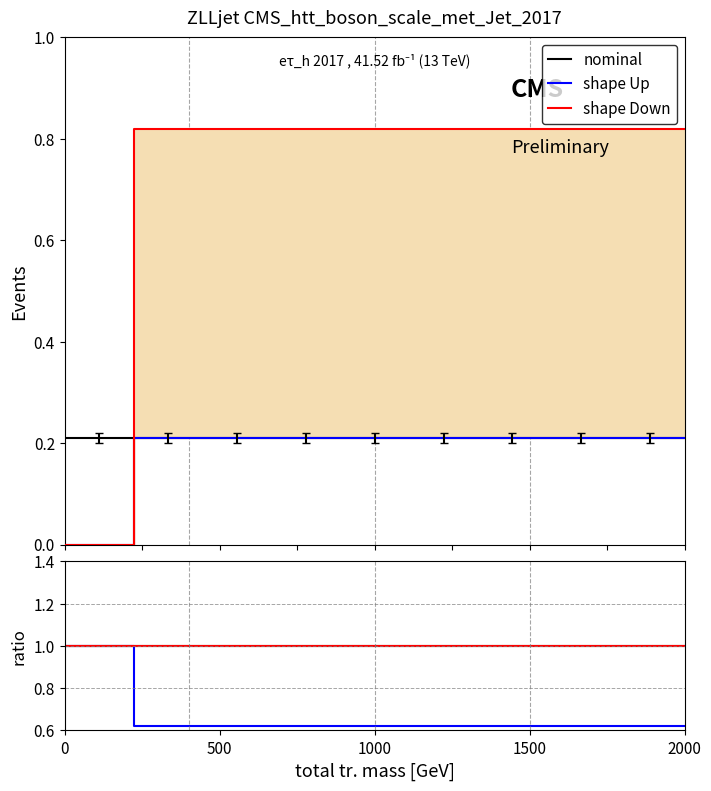

How many lines are shown in the chart?

3